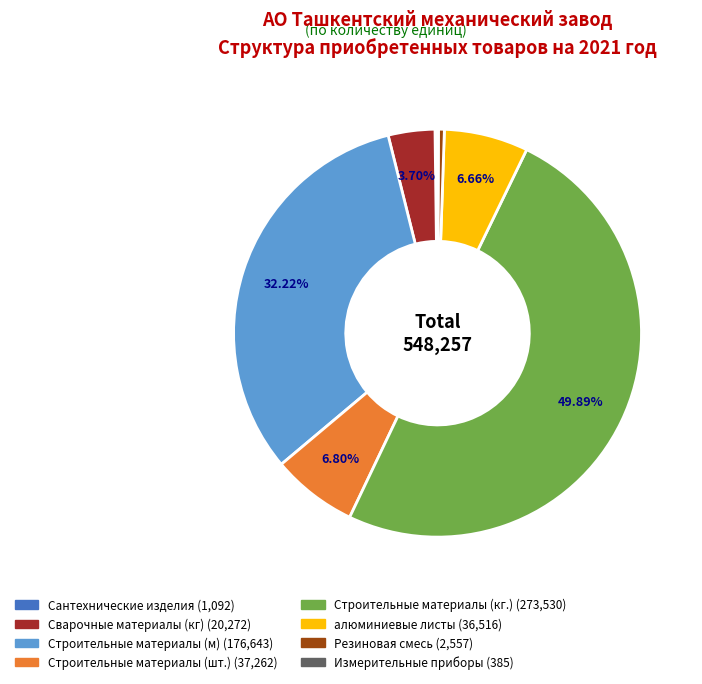

Which slice is the largest?

Строительные материалы (кг.)